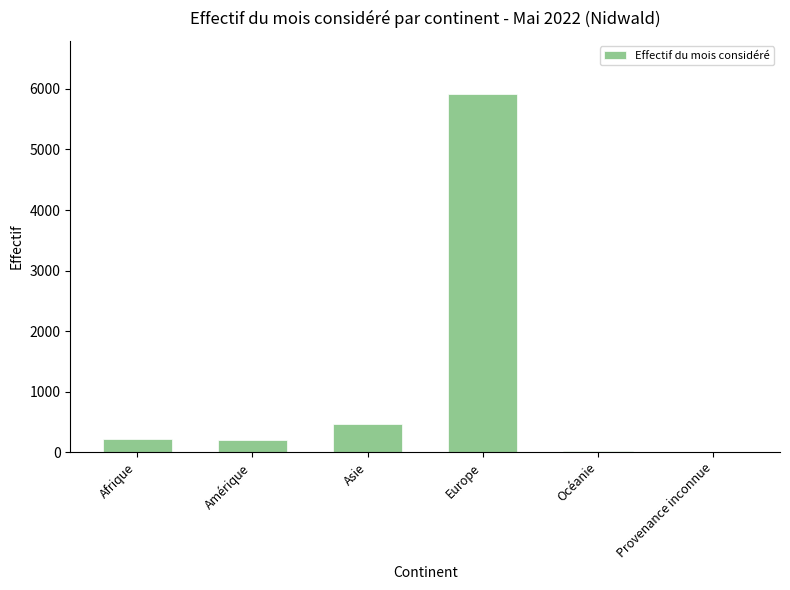

What is the change in value from Afrique to Europe?

+5697